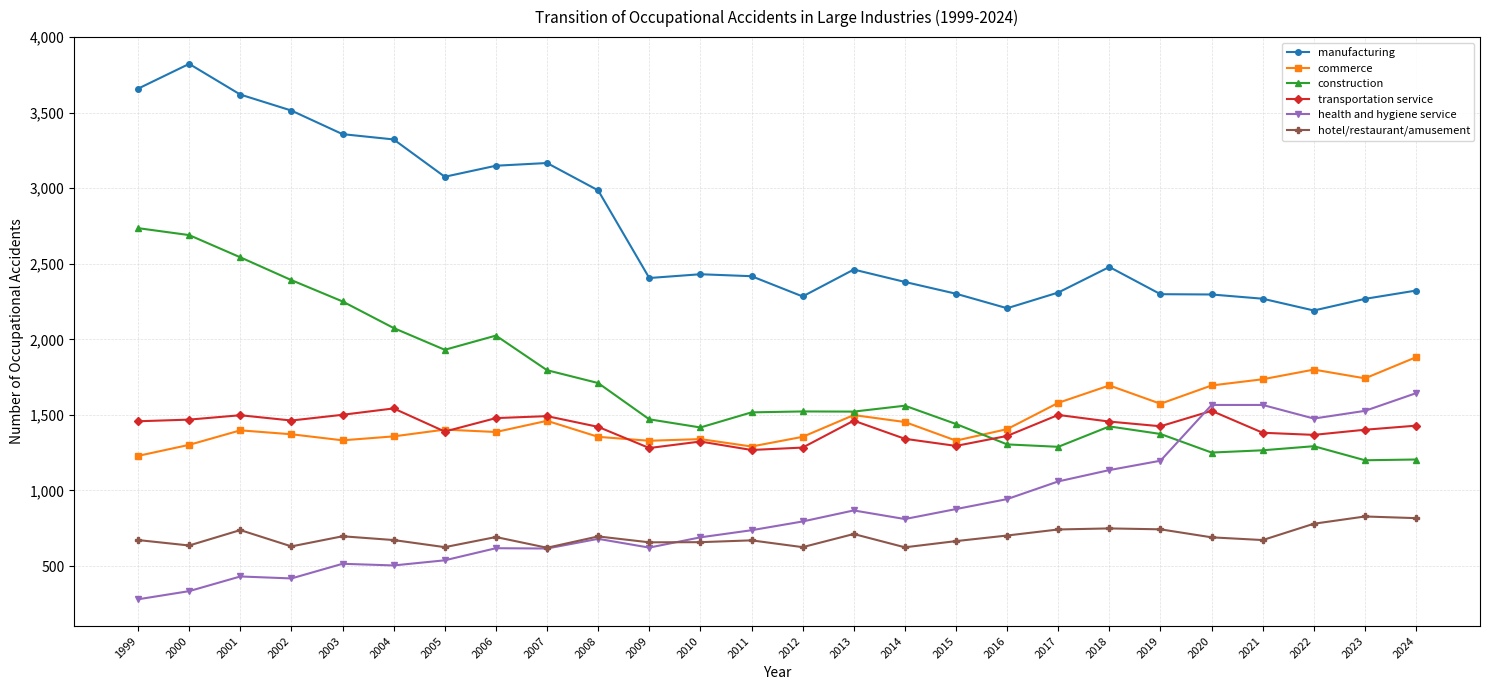

Which series has the largest total across all categories?

manufacturing